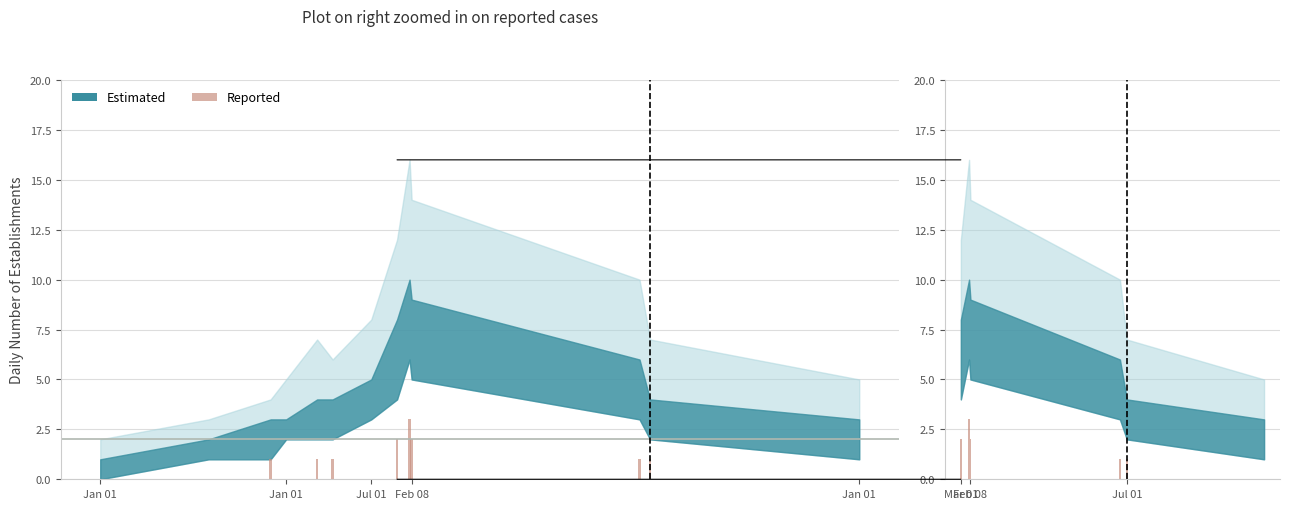

What is the change in value from Jul 01 to Feb 08?

-1